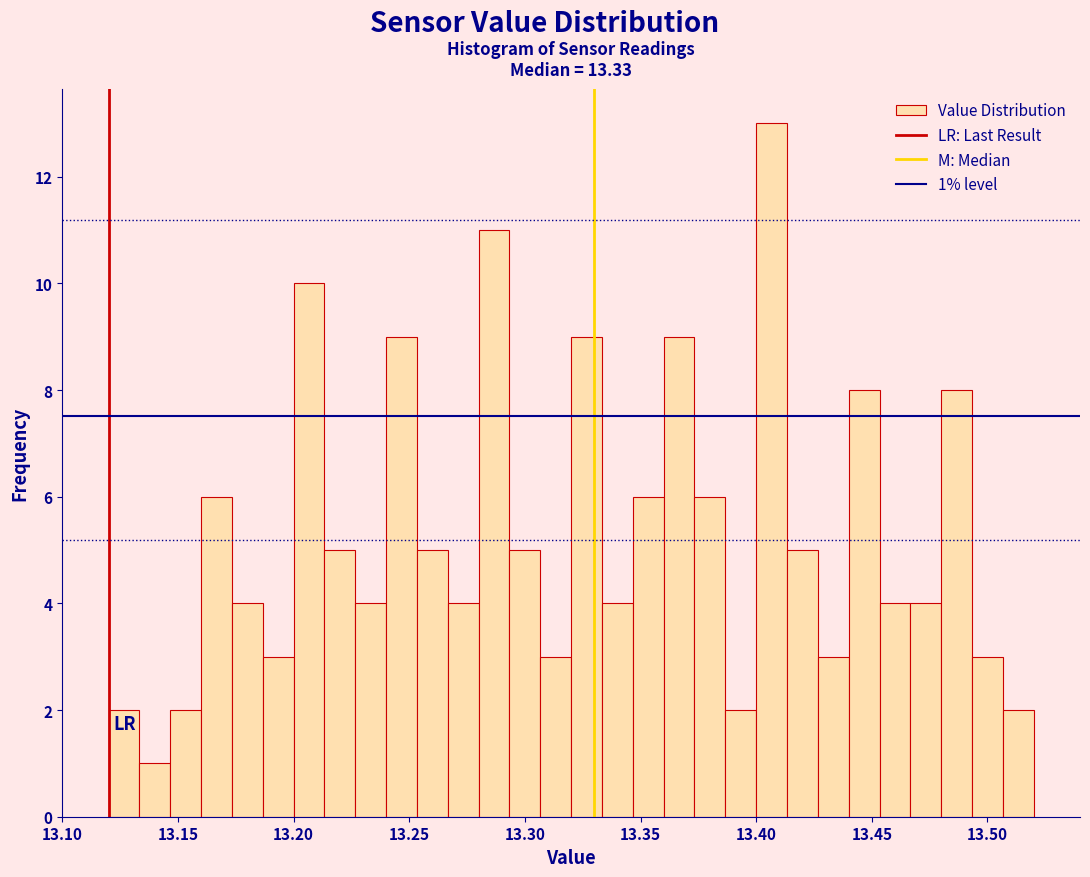

Around what value on the x-axis is the tallest bar? Give the approximate position of its centre, as read against the axis.

13.405